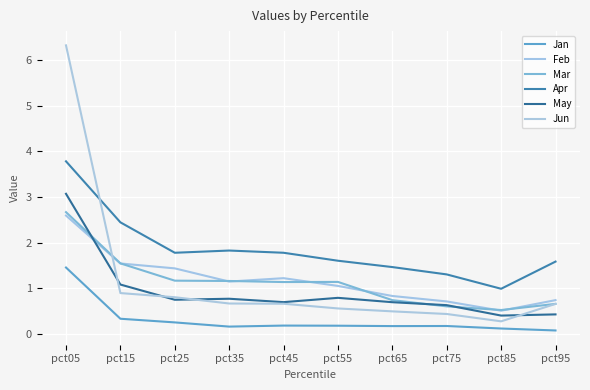

Does the chart display data point markers on the line(s)?

No